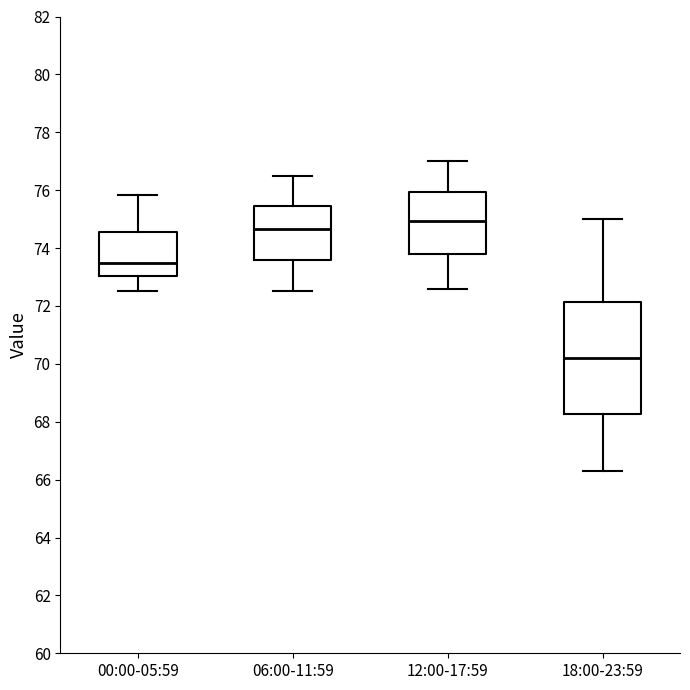

Reading left to right, read every box against the y-axis: the position of its median line, the range the box covers, and the ends of its whiskers. The values are not printed on the chart, so give them approximately, as read against the axis.

00:00-05:59: median 73.4, box 73.0 to 74.6, whiskers 72.6 to 75.8
06:00-11:59: median 74.6, box 73.6 to 75.4, whiskers 72.6 to 76.6
12:00-17:59: median 75.0, box 73.8 to 76.0, whiskers 72.6 to 77.0
18:00-23:59: median 70.2, box 68.2 to 72.2, whiskers 66.4 to 75.0